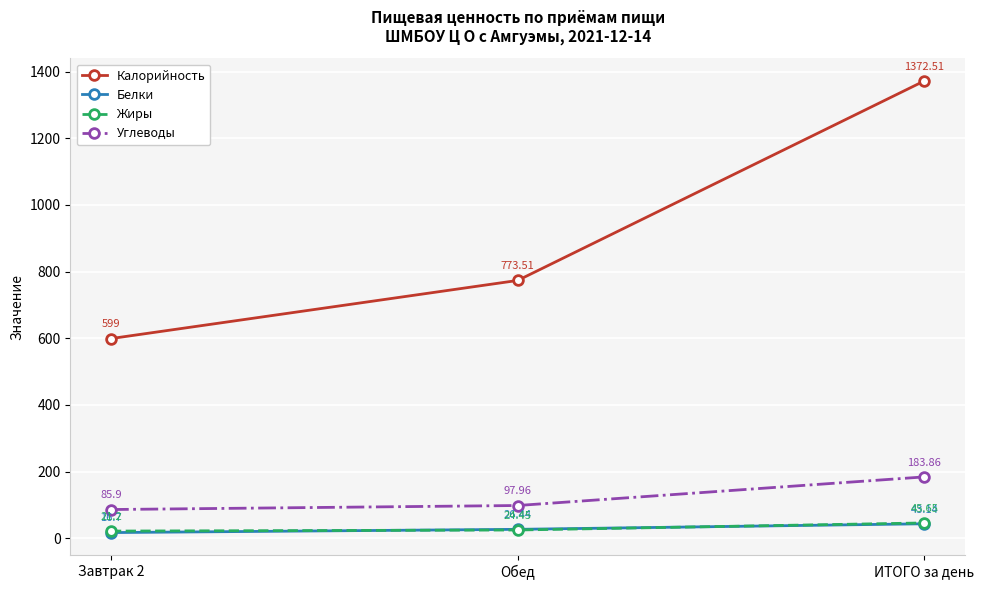

Which series has the largest total across all categories?

Калорийность